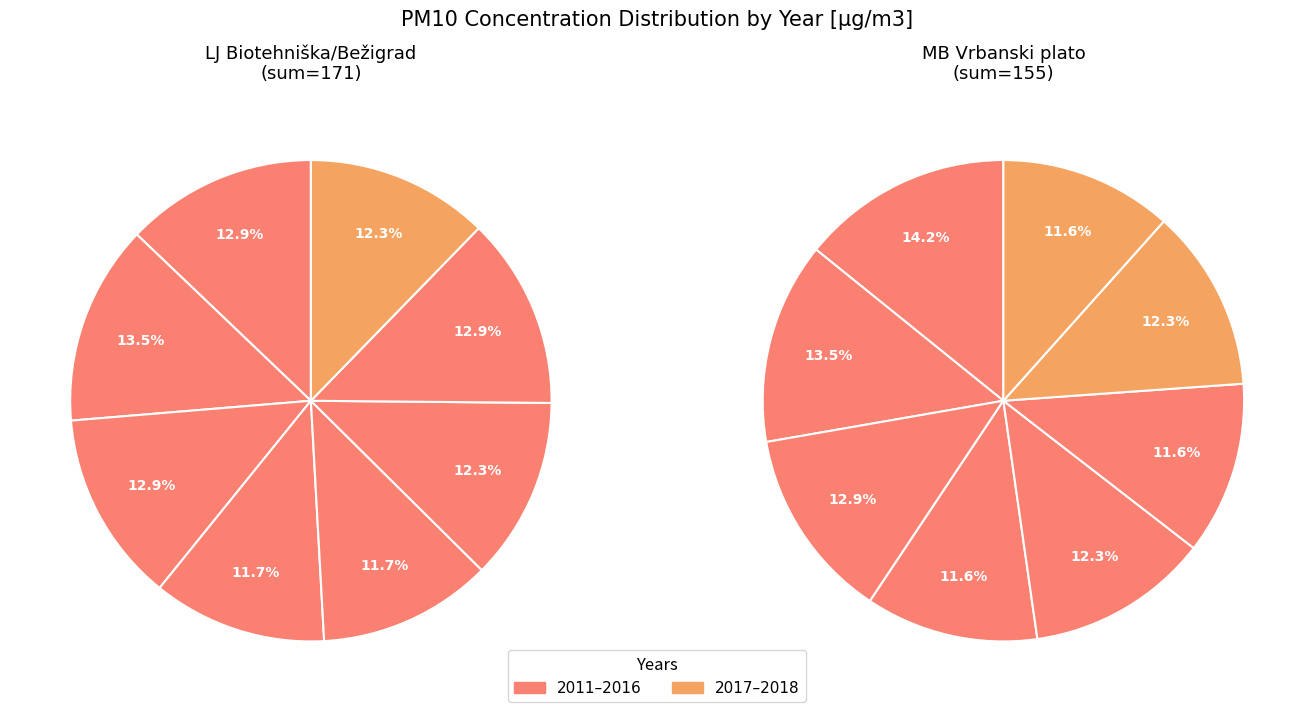

Between 2016 and 2012, which is larger?

2012